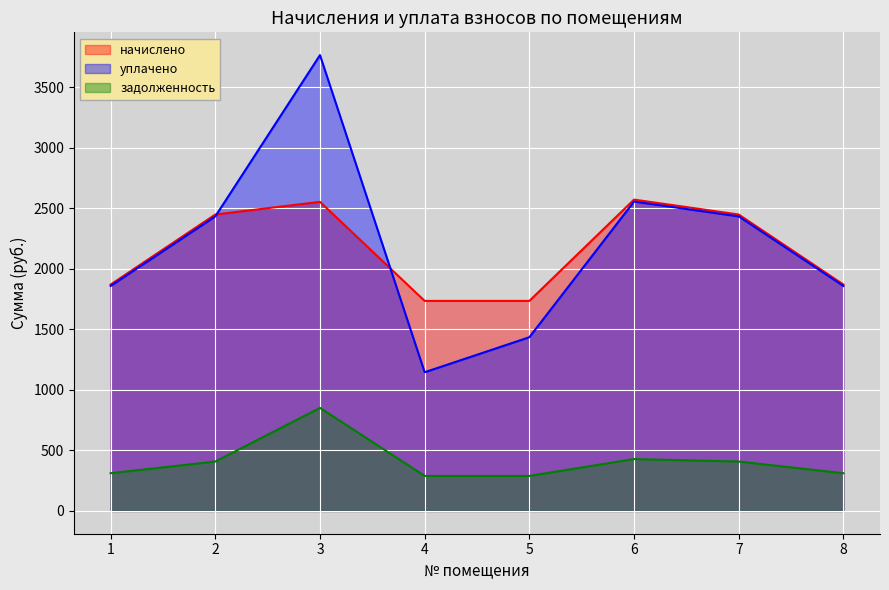

Which series has the largest total across all categories?

уплачено